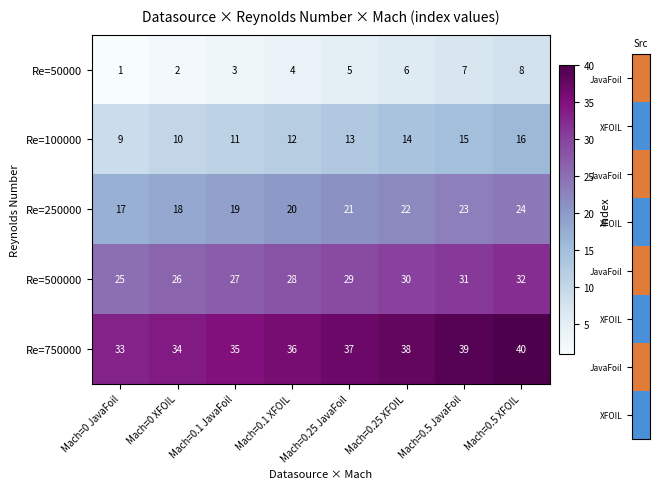

What is the difference between the maximum and minimum values in the Re=500000 series?

7